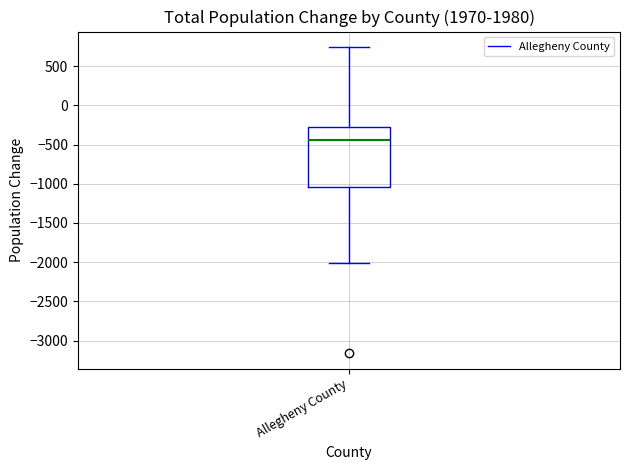

Where does the upper whisker of the box for Allegheny County end on the y-axis? The values are not printed on the chart, so give them approximately, as read against the axis.

750